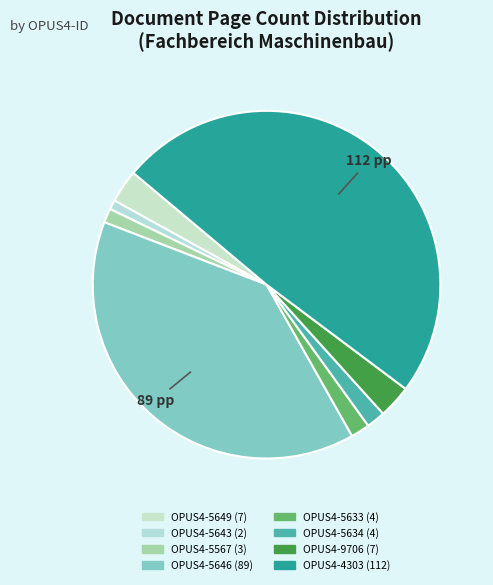

True or false: OPUS4-5633 accounts for 2% of the total.

True